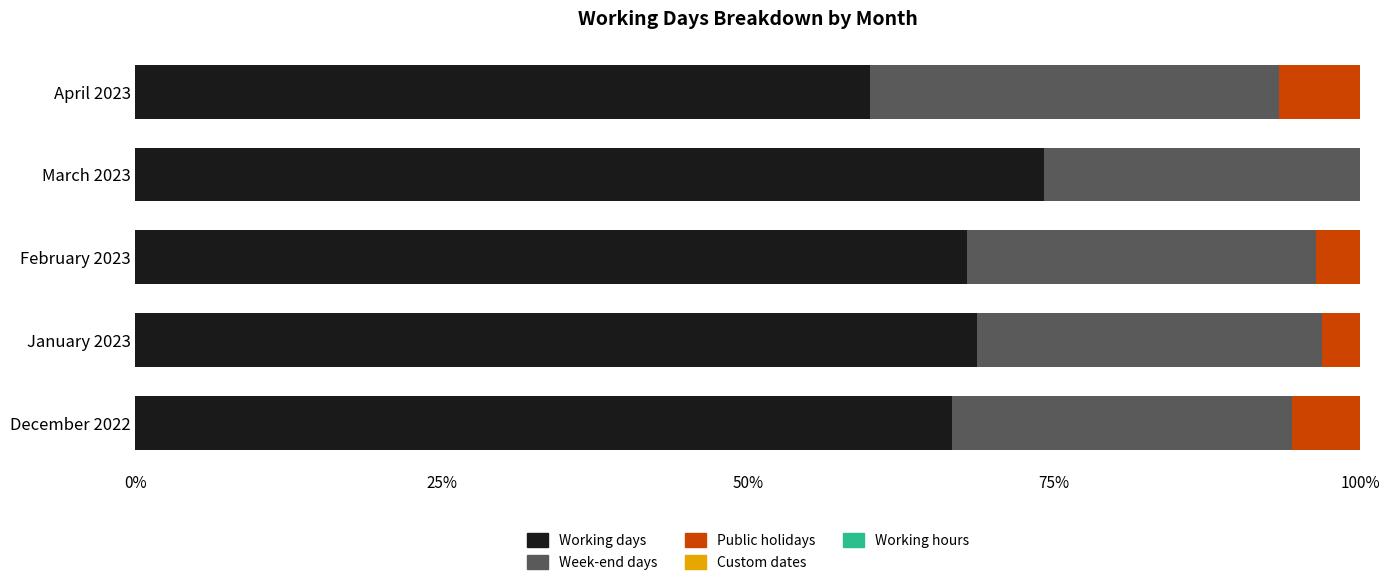

What is the sum of all Working days values?

337.5